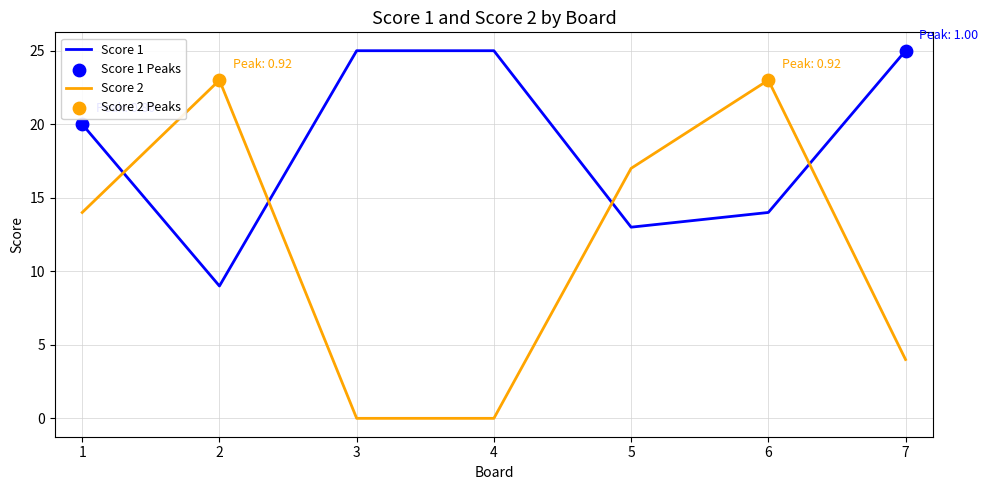

Is the value of Score 2 at 3 greater than the value of Score 1 at 6?

No